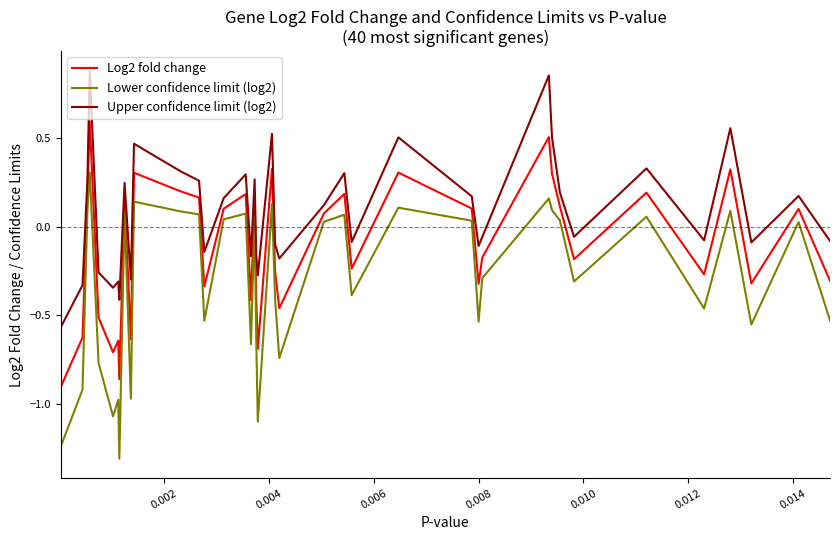

Which series has the widest spread of values?

Lower confidence limit (log2)